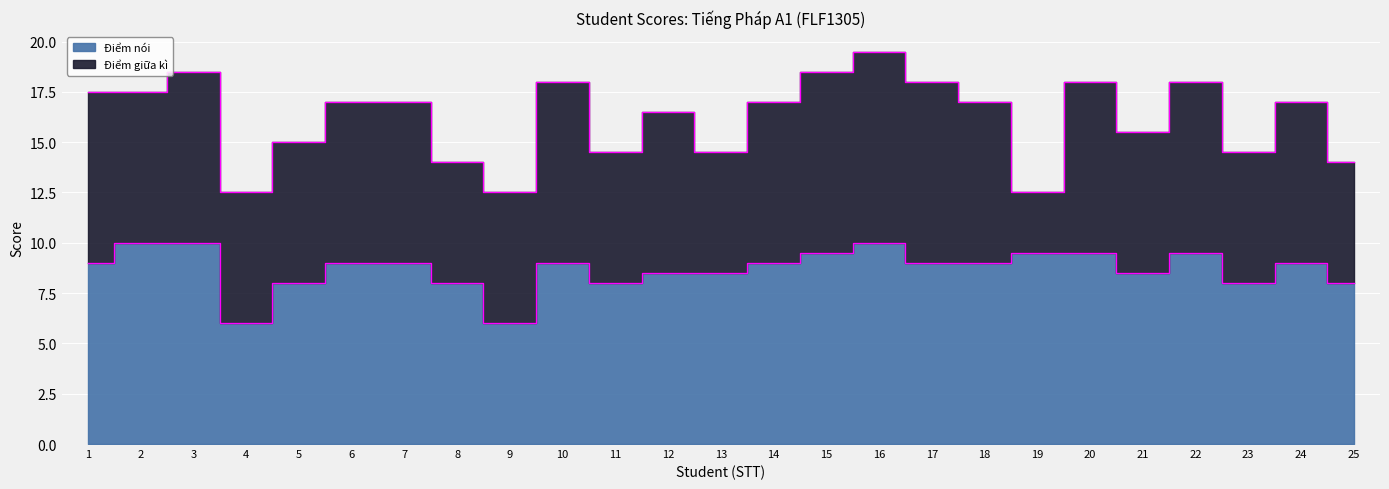

Is it true that the value at 8 is 5.3?

False